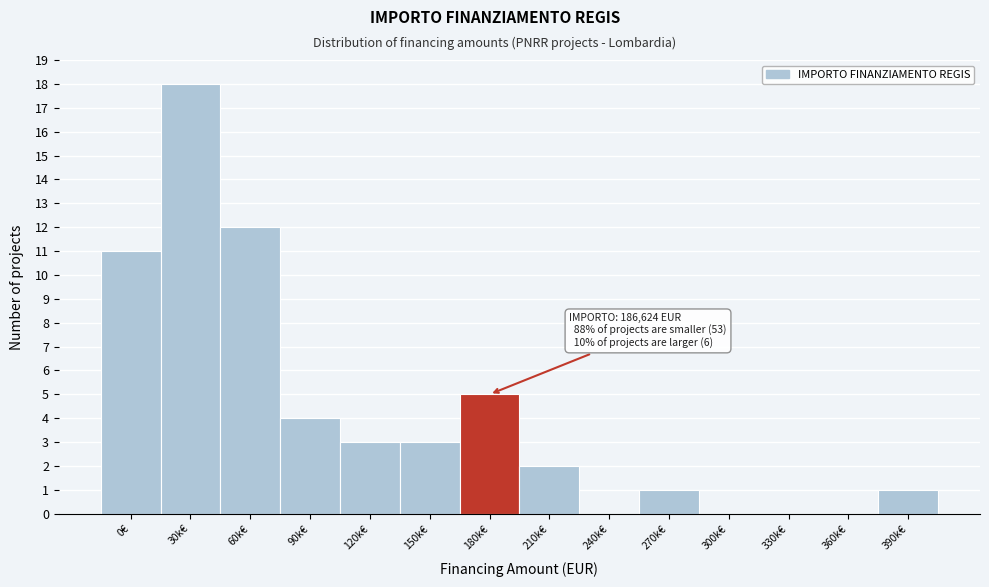

Reading right to left, extract all data points from this chart.

390k€=1	360k€=0	330k€=0	300k€=0	270k€=1	240k€=0	210k€=2	180k€=5	150k€=3	120k€=3	90k€=4	60k€=12	30k€=18	0€=11